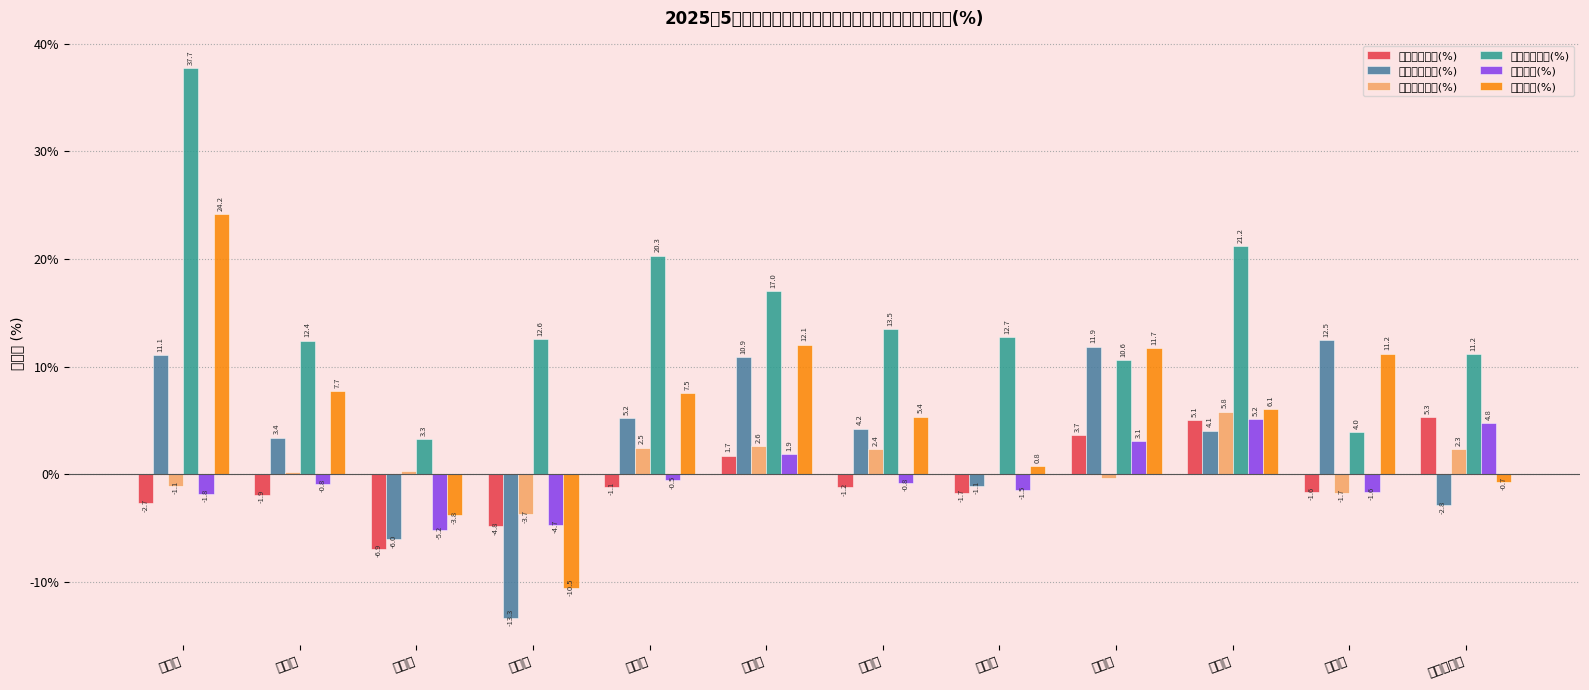

How many series are shown in this chart?

6